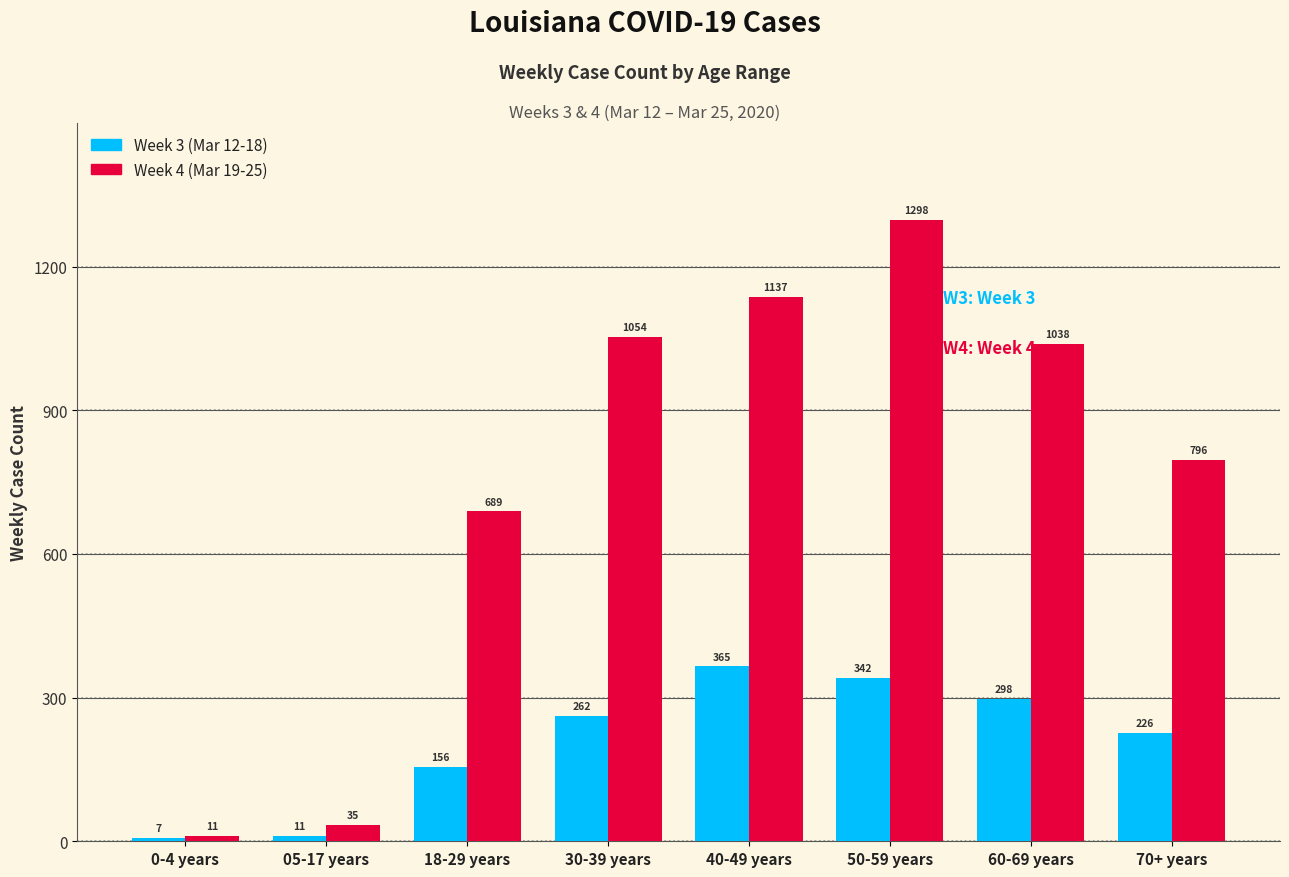

What is the difference between the maximum and second lowest values in the Week 3 (Mar 12-18) series?

354